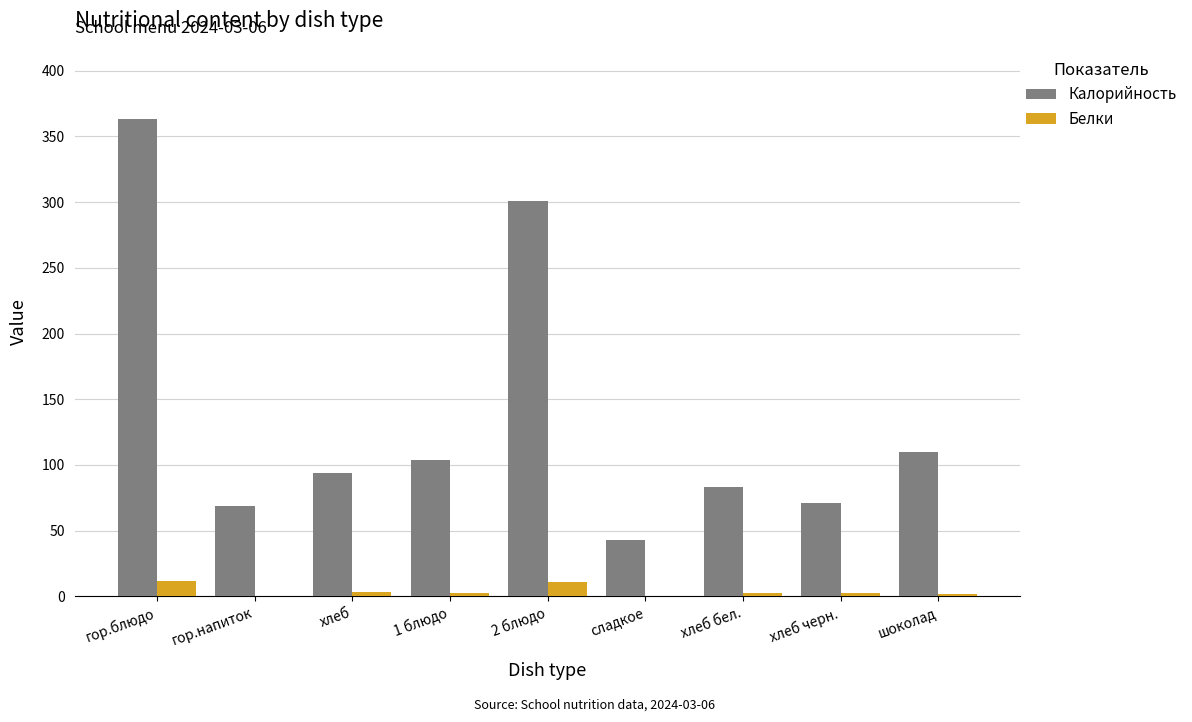

What is the difference between the Белки values at гор.напиток and шоколад?

1.0